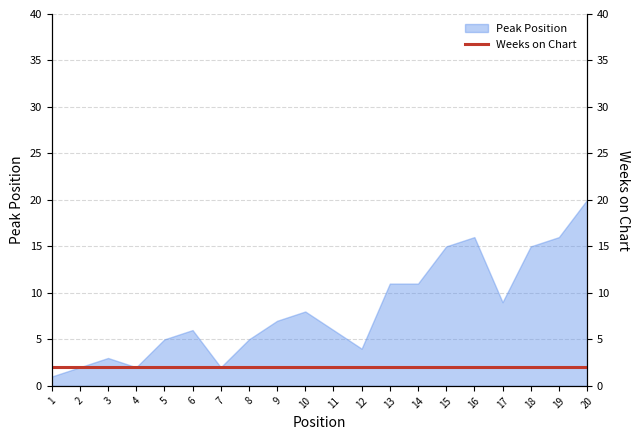

How many lines are shown in the chart?

1